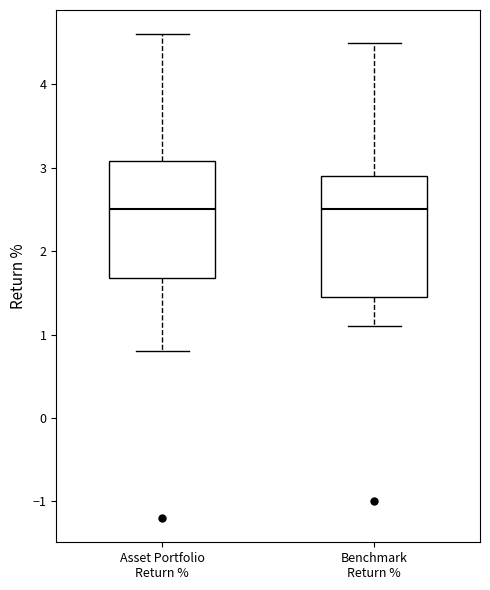

Reading left to right, transcribe this box plot: for each box, give where its median line is, the range the box spans, and where its two whiskers end, as read against the y-axis. The values are not printed on the chart, so give them approximately, as read against the axis.

Asset Portfolio Return %: median 2.5, box 1.7 to 3.1, whiskers 0.8 to 4.6
Benchmark Return %: median 2.5, box 1.5 to 2.9, whiskers 1.1 to 4.5